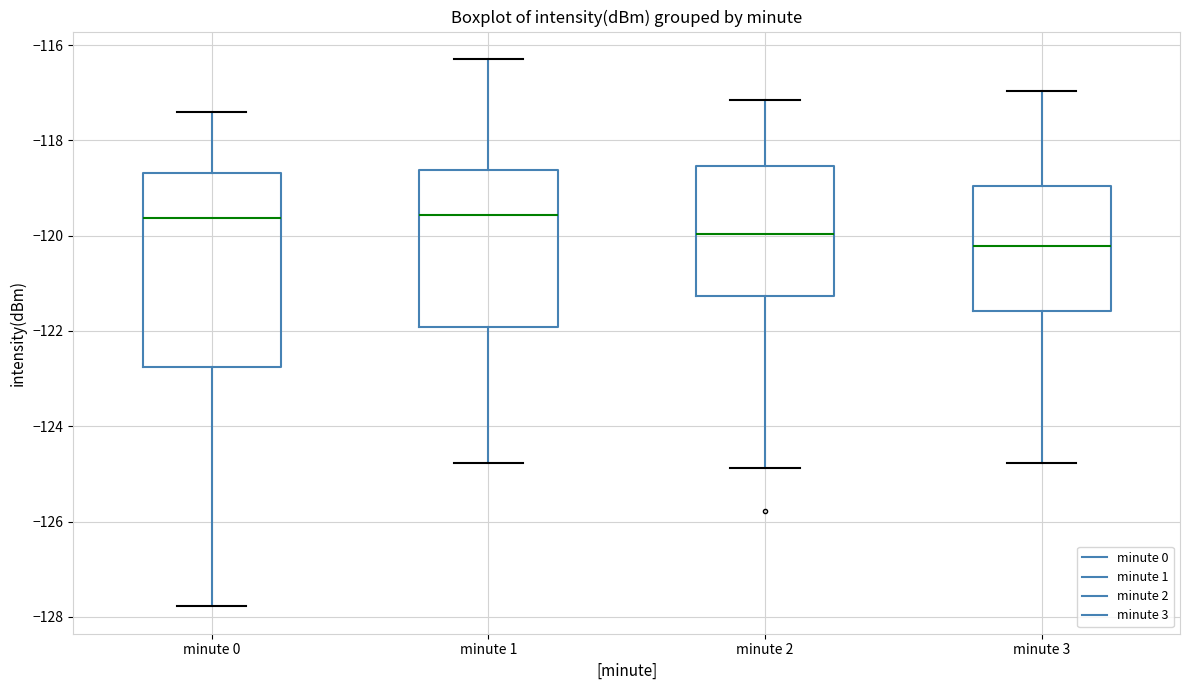

Where is the lower edge of the box for minute 1 on the y-axis? The values are not printed on the chart, so give them approximately, as read against the axis.

-122.0